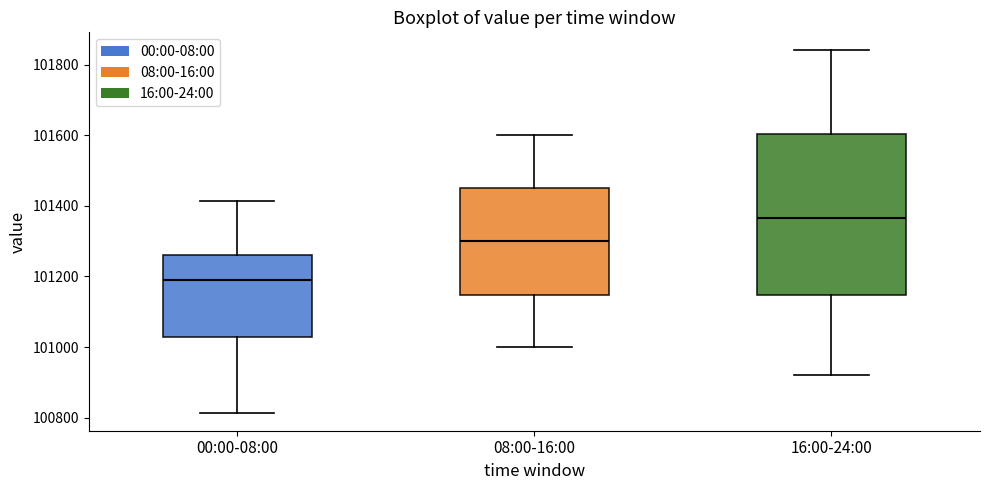

Where does the median line of the box for 16:00-24:00 sit on the y-axis? The values are not printed on the chart, so give them approximately, as read against the axis.

101360